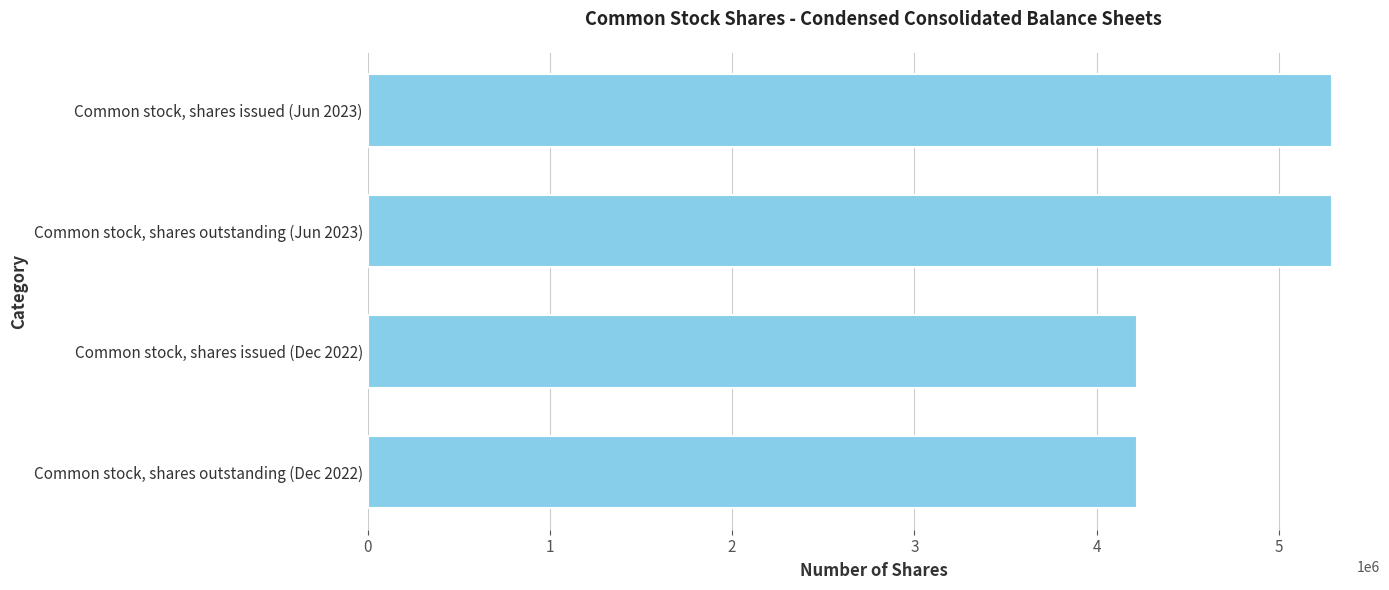

What is the smallest value displayed?

4224294